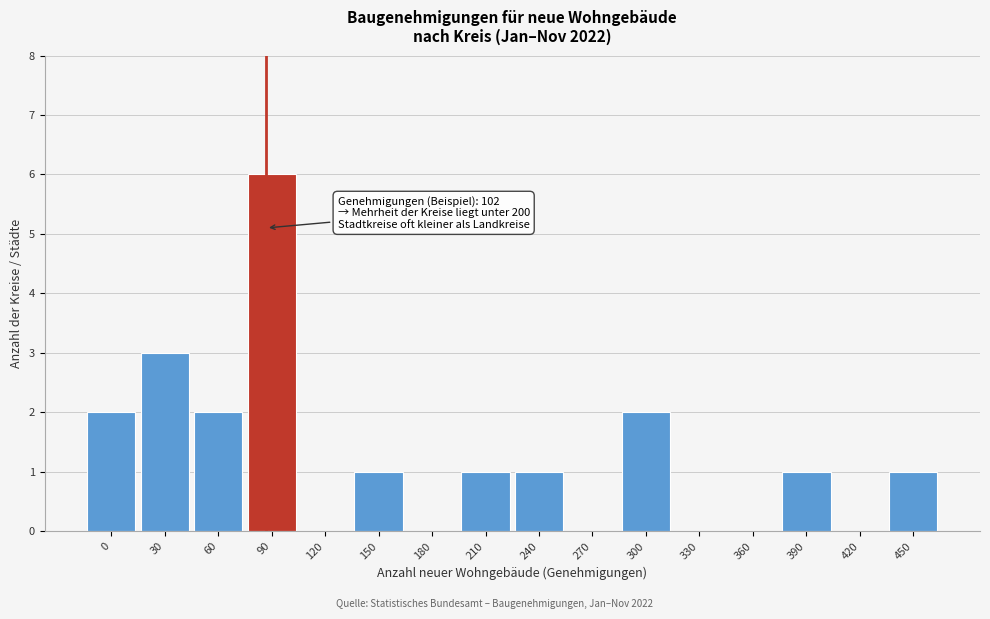

Reading left to right, list all the values displayed in this chart.

0=2	30=3	60=2	90=6	120=0	150=1	180=0	210=1	240=1	270=0	300=2	330=0	360=0	390=1	420=0	450=1